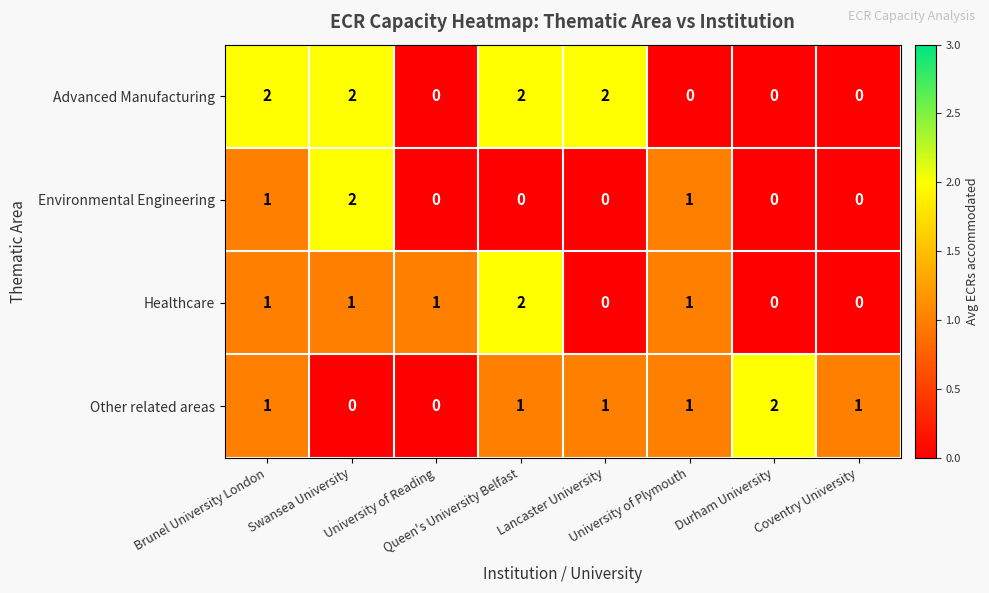

What is the sum of all Environmental Engineering values?

4